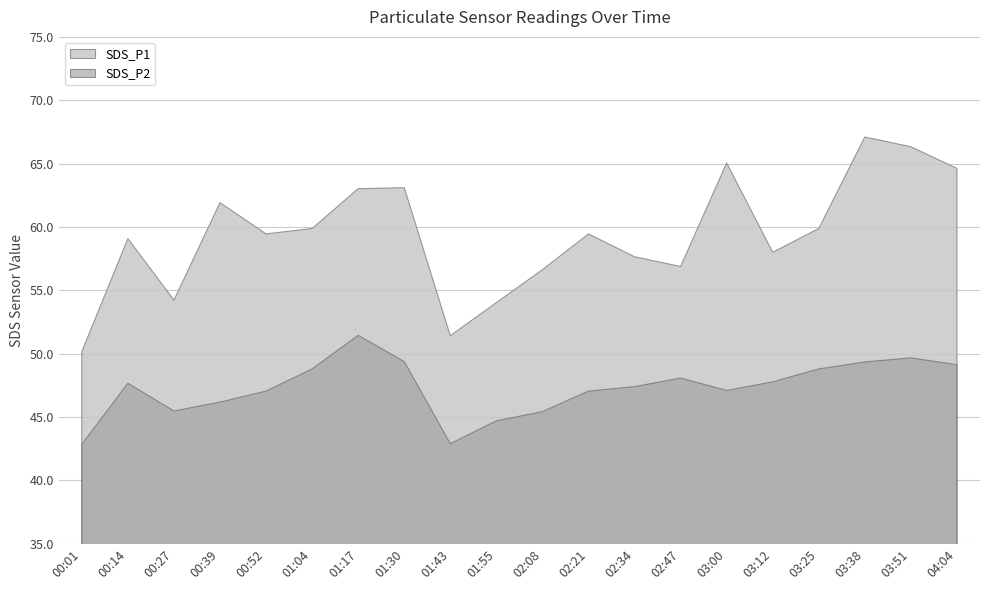

What is the spread (max minus min) of values at 00:39?

15.7